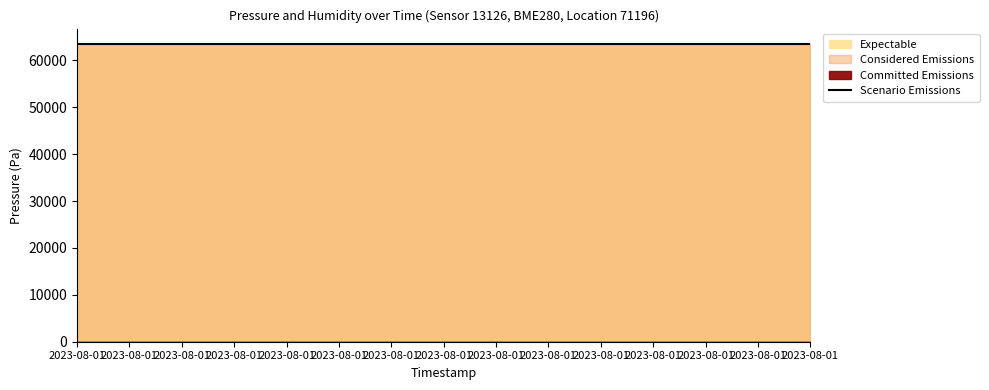

At how many categories does at least one series exceed 25389?

15